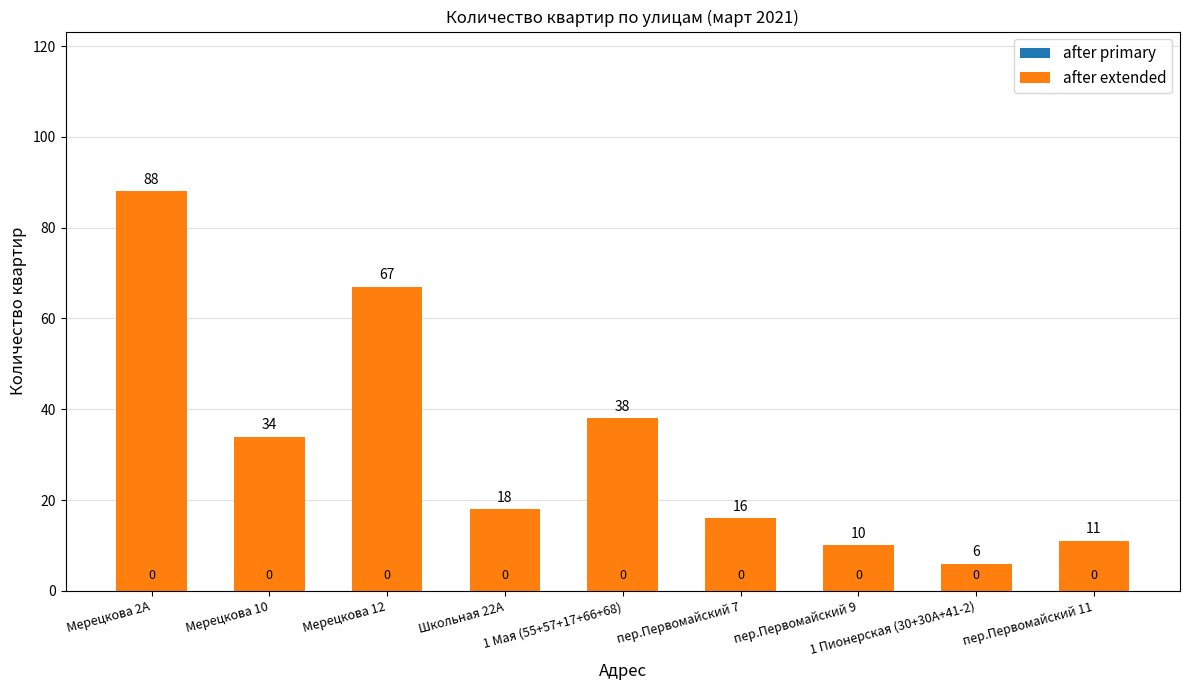

What is the sum of the values at Мерецкова 2А and пер.Первомайский 9?

98